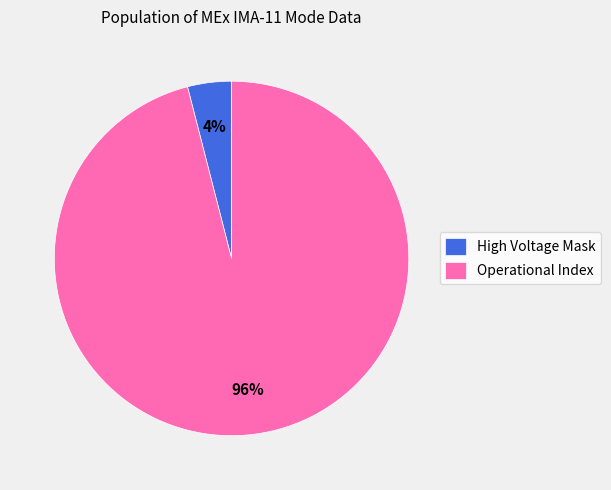

What is the smallest slice in the pie chart?

High Voltage Mask